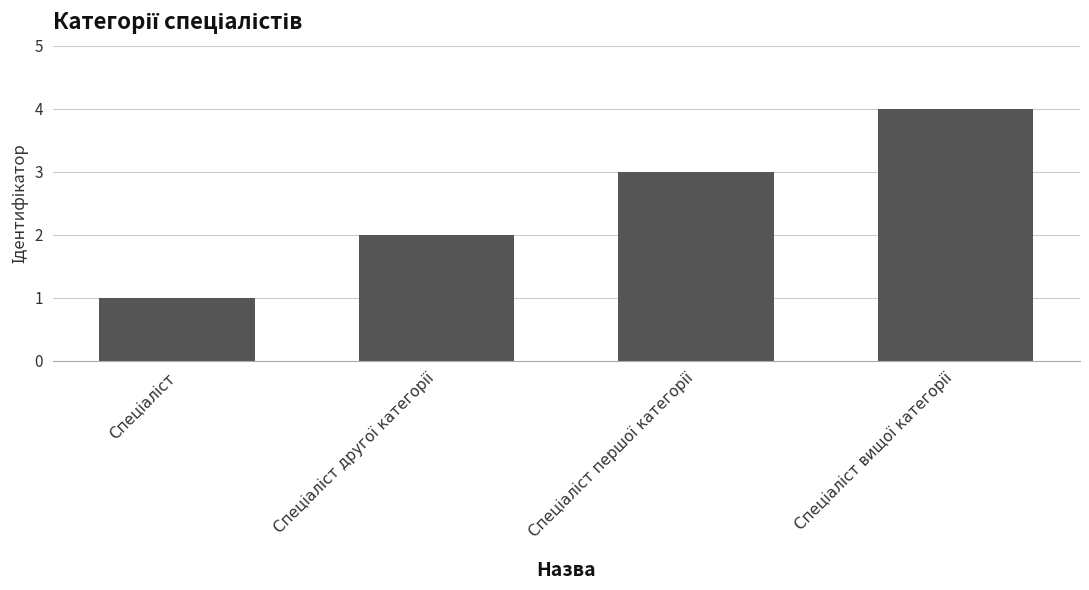

What is the maximum value shown in the chart?

4